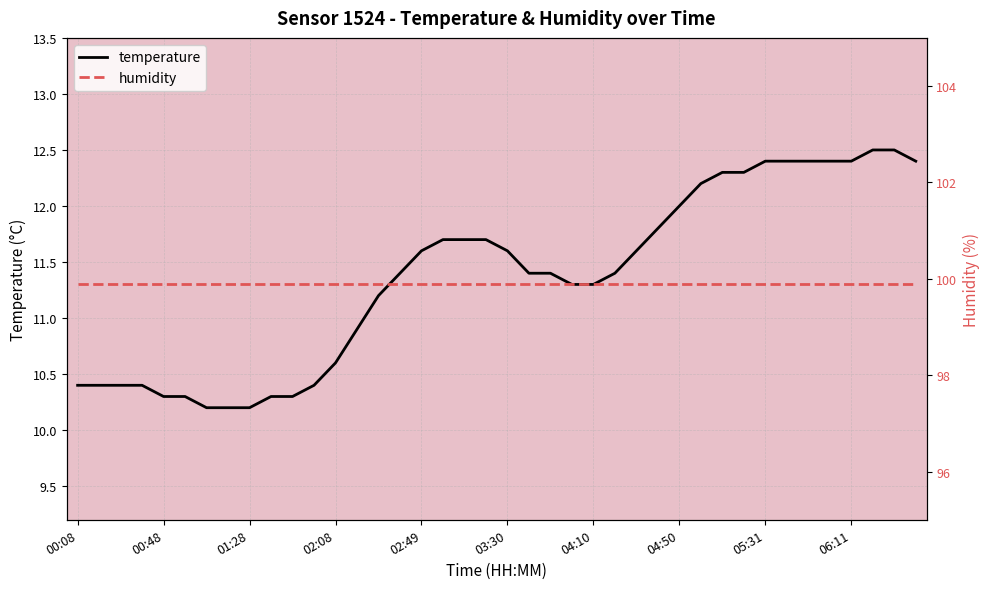

Is this an area chart (filled region under the line)?

No